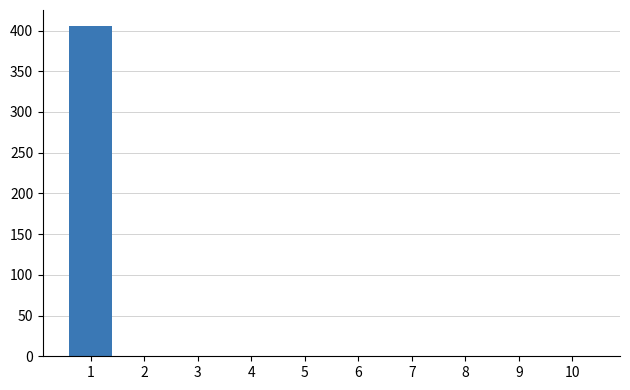

What is the sum of all values?

405